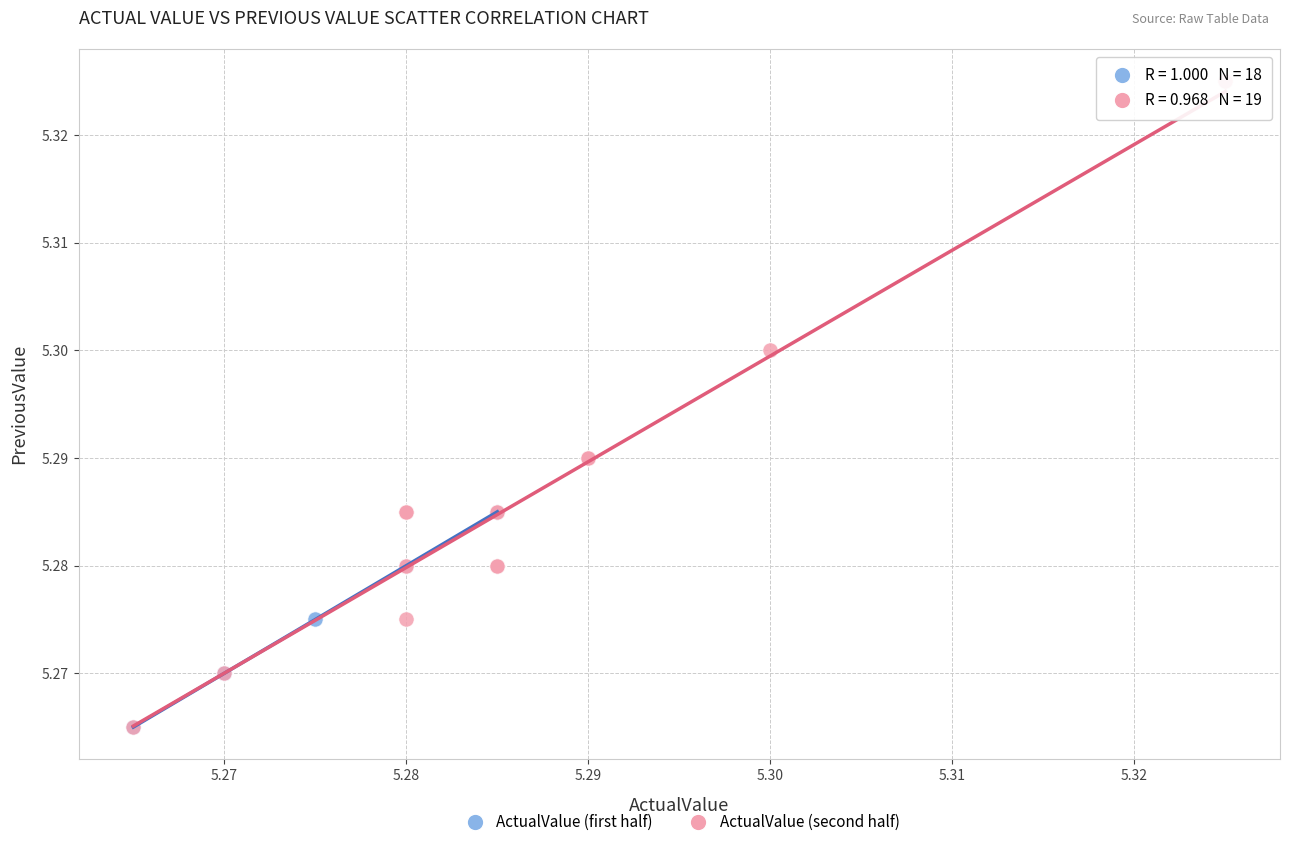

What are all the series names shown in the legend?

ActualValue (first half), ActualValue (second half)